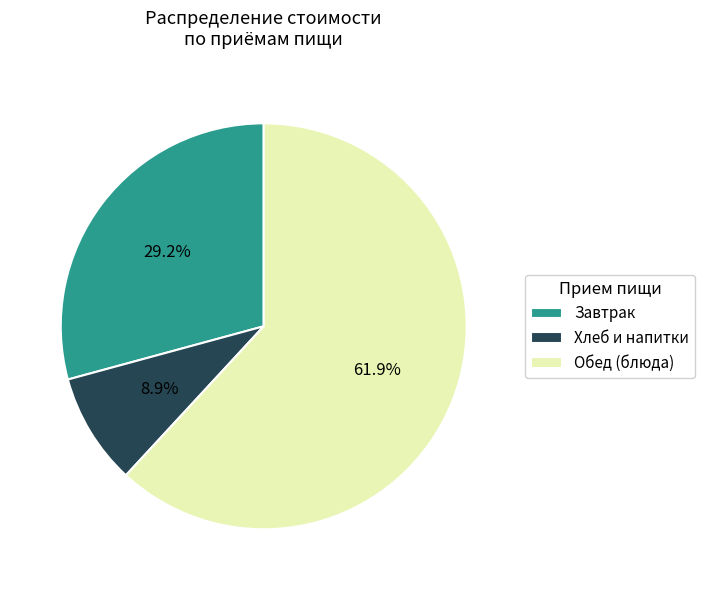

Does any single category account for the majority?

Yes